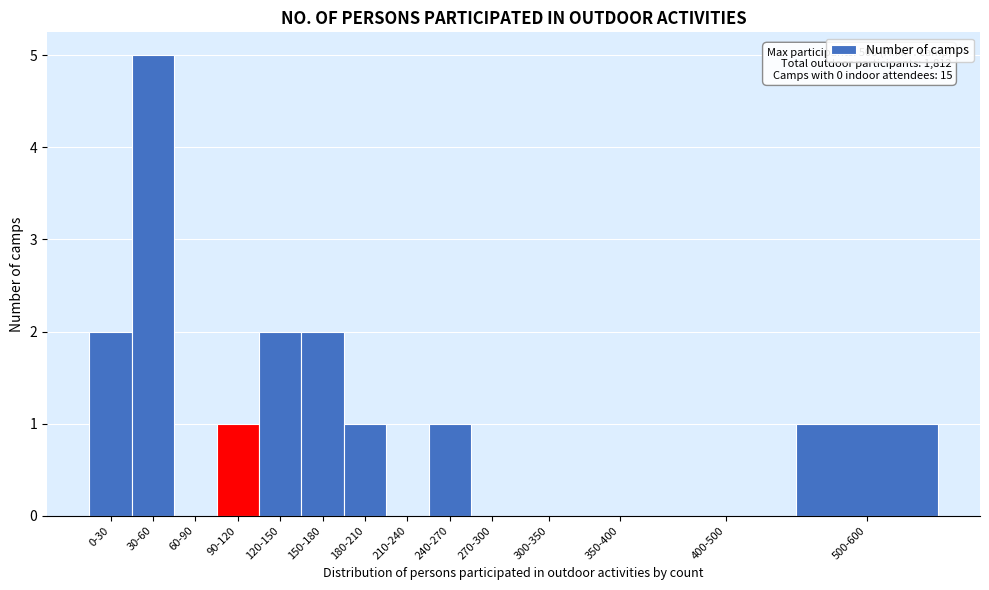

Reading right to left, what are all the values shown in this chart?

500-600=1	400-500=0	350-400=0	300-350=0	270-300=0	240-270=1	210-240=0	180-210=1	150-180=2	120-150=2	90-120=1	60-90=0	30-60=5	0-30=2